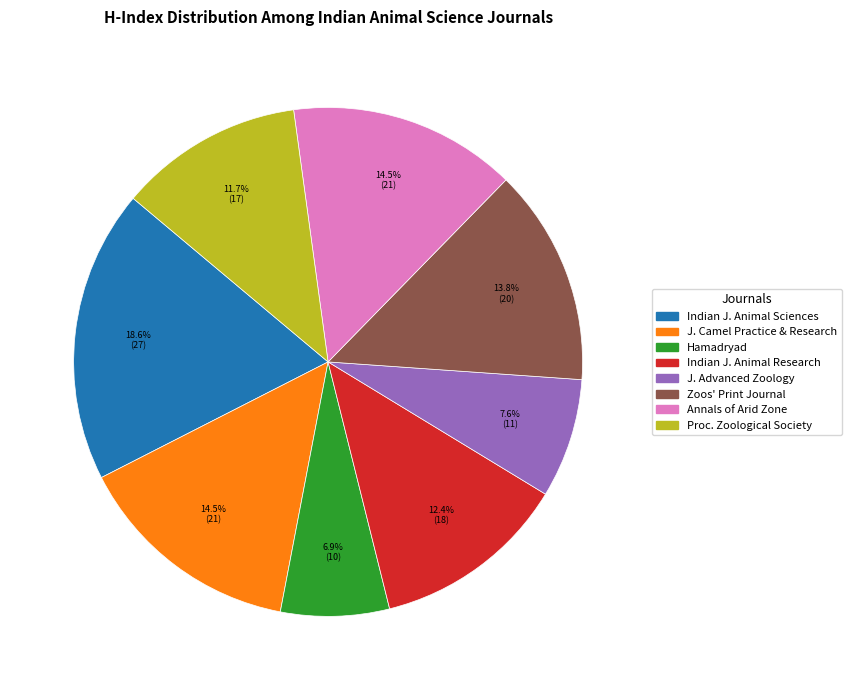

Is there any slice that represents more than half of the pie?

No